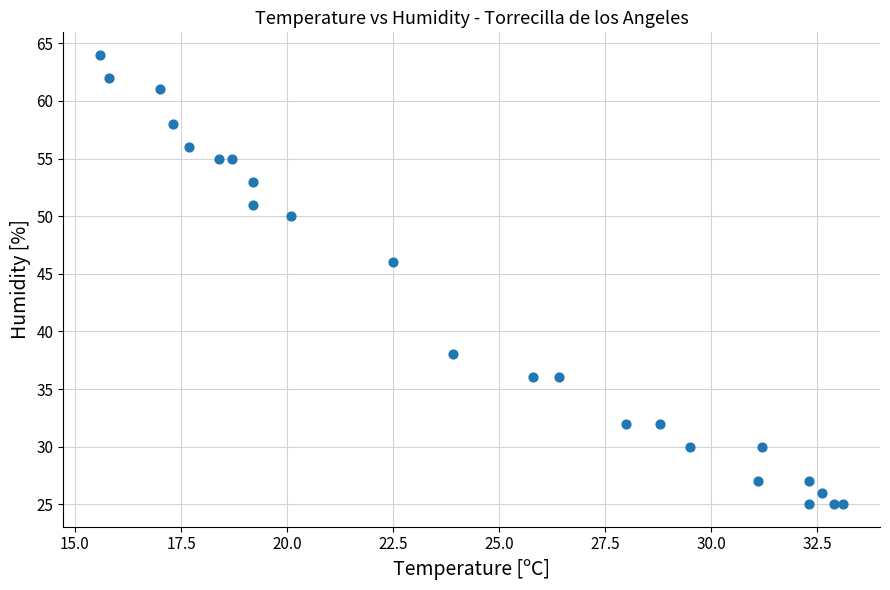

What Y value in the scatter plot is closest to 44?

46